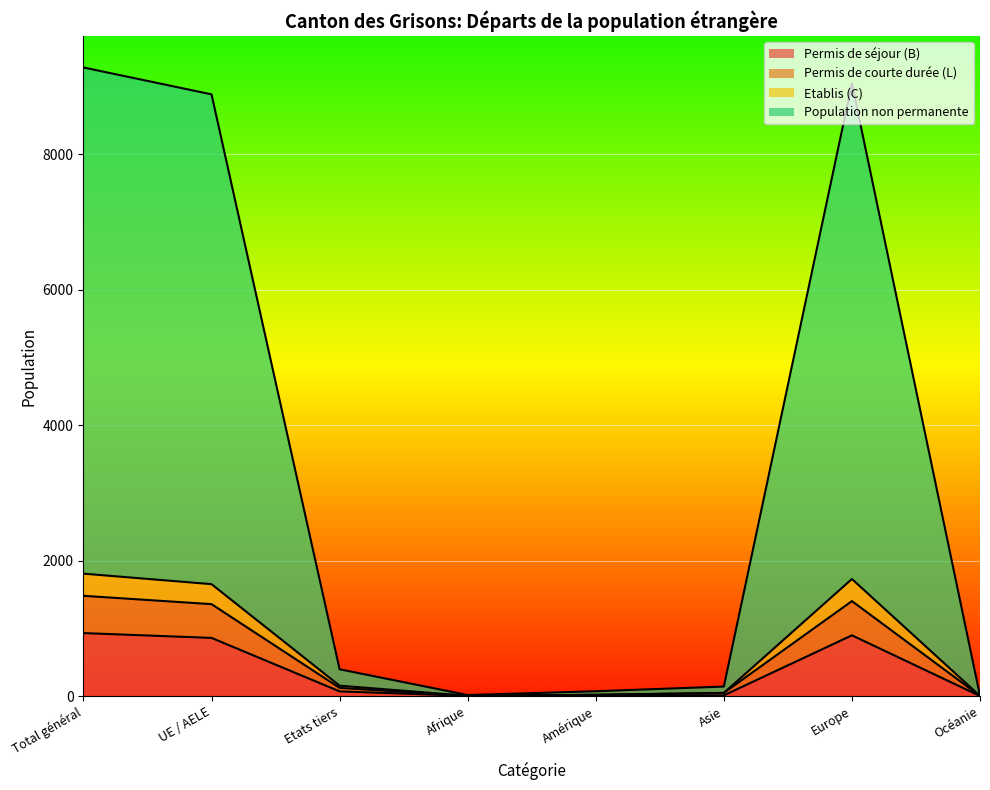

What is the sum of all Permis de courte durée (L) values?

4443